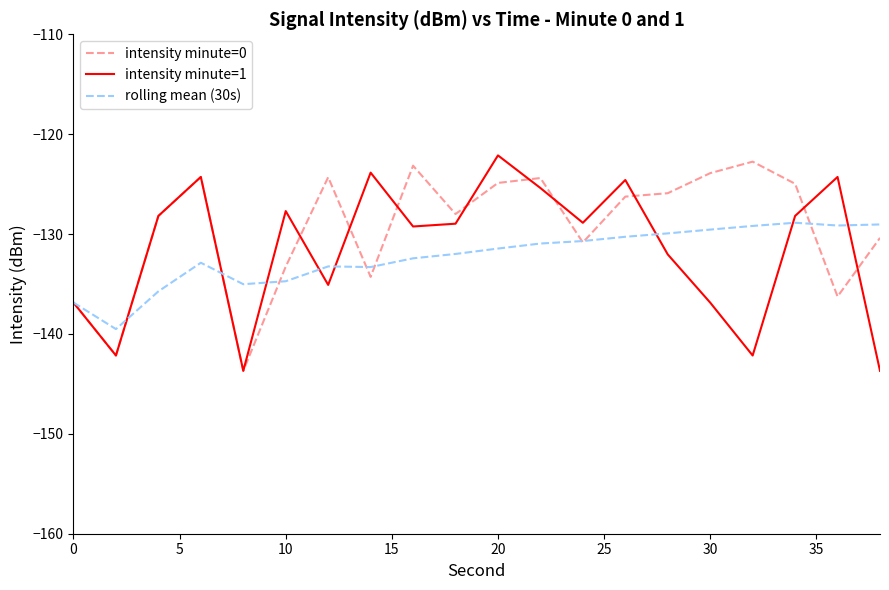

What is the minimum value for intensity minute=0?

-143.7